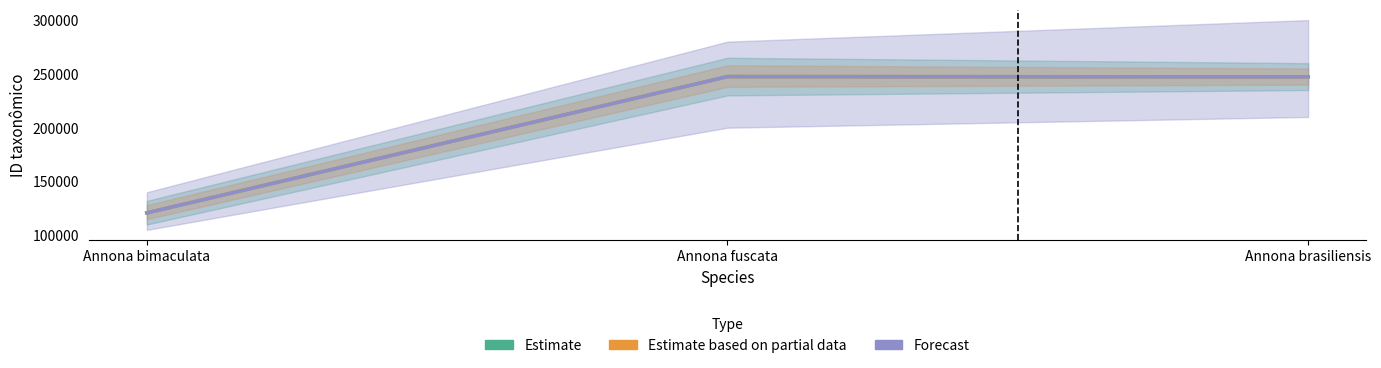

What value does the Forecast series have at Annona brasiliensis?

247285